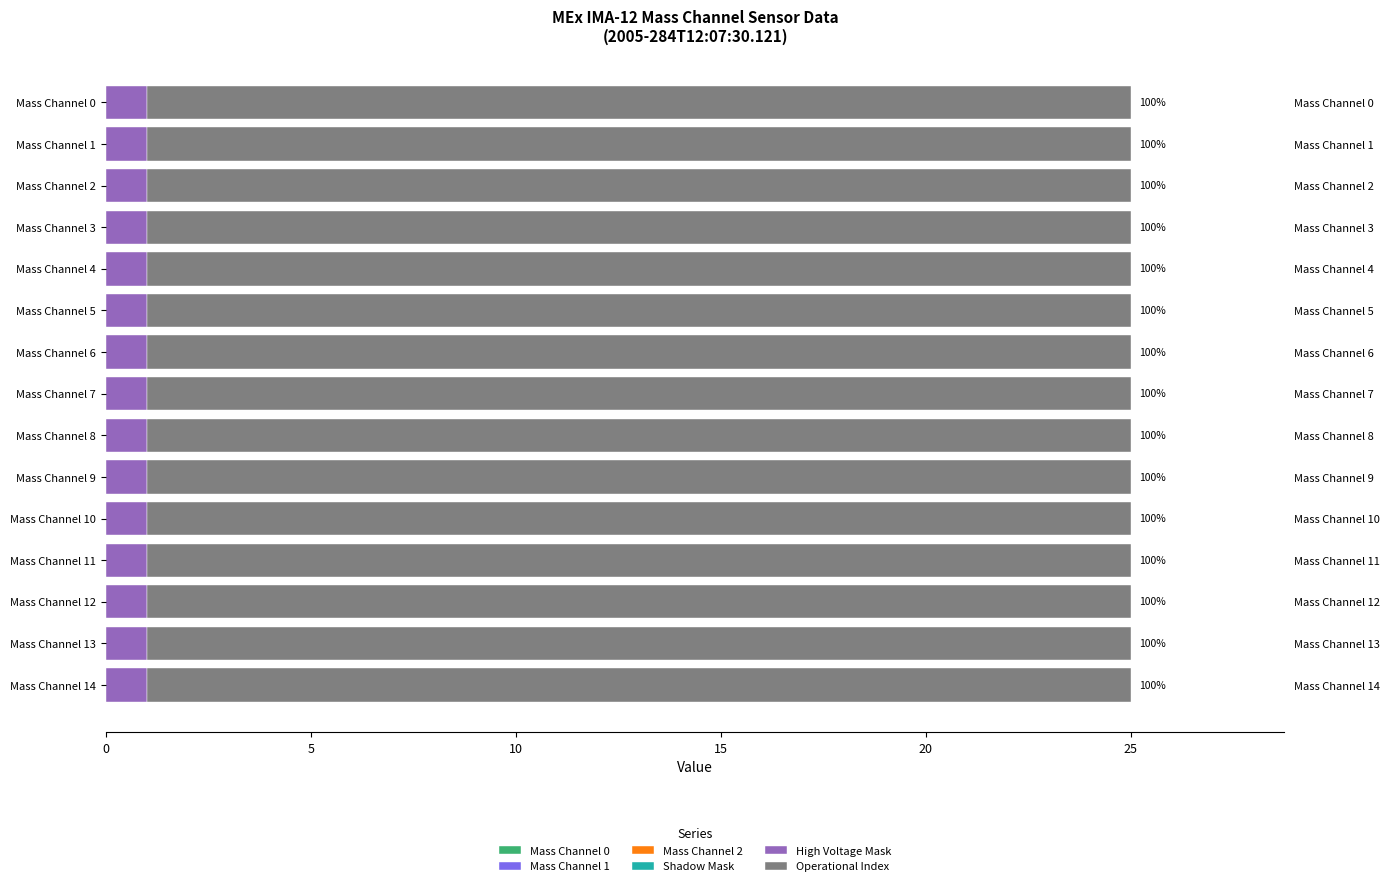

How many bars are there in each group?

6